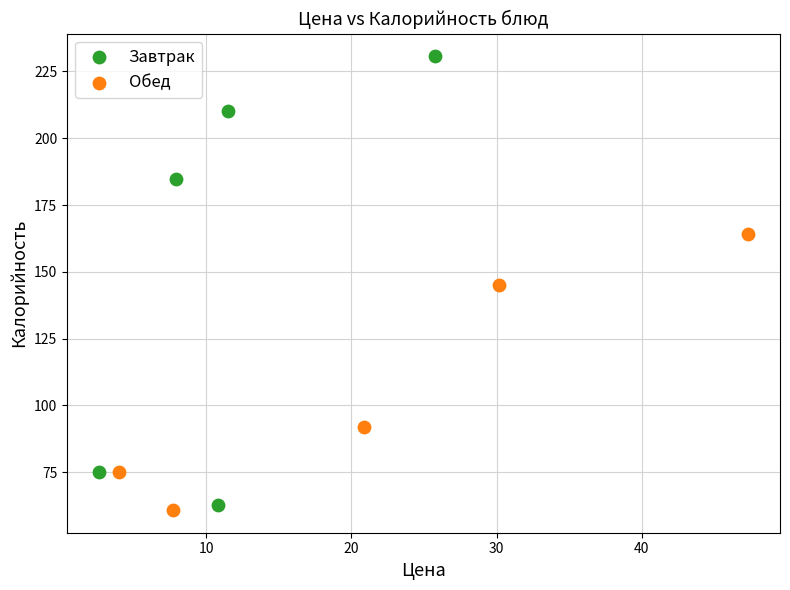

Which series reaches the maximum Y coordinate?

Завтрак